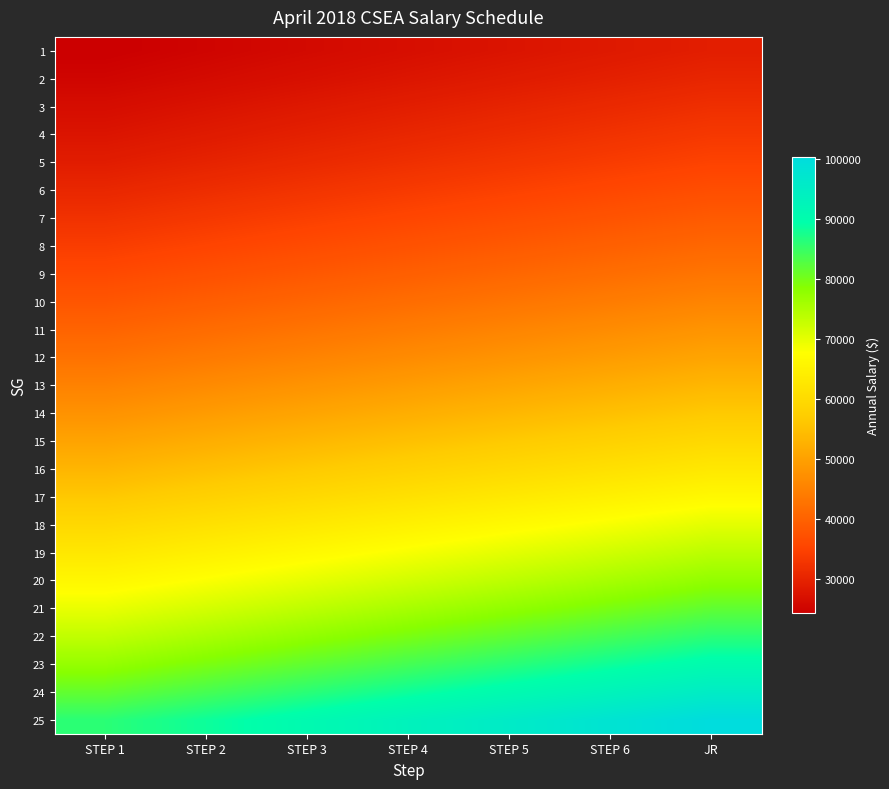

What is the smallest value displayed?

24336